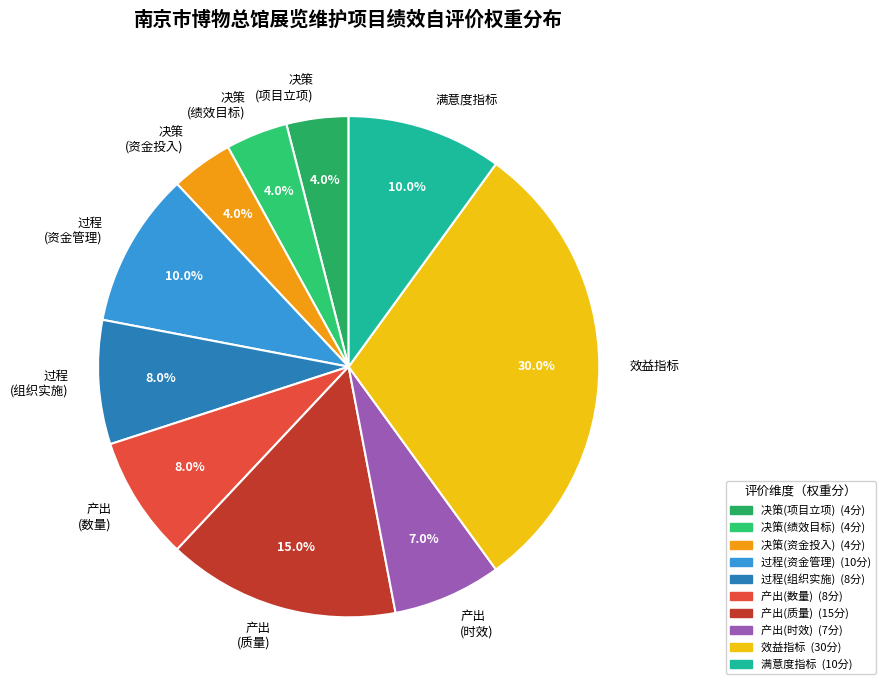

Does any single category account for the majority?

No